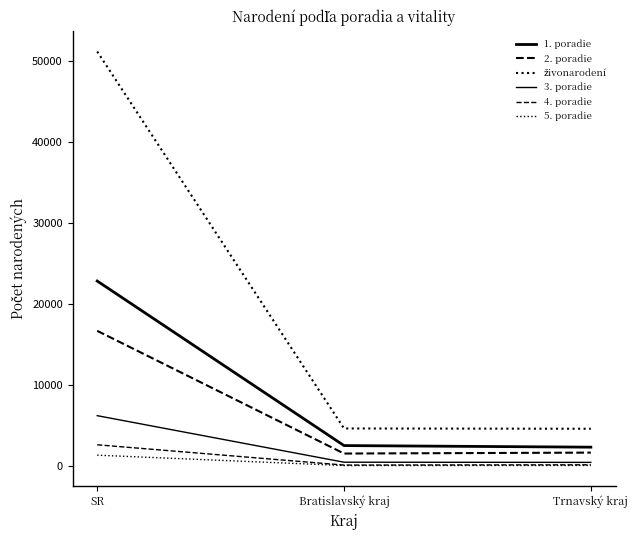

Does the chart have visible grid lines?

No